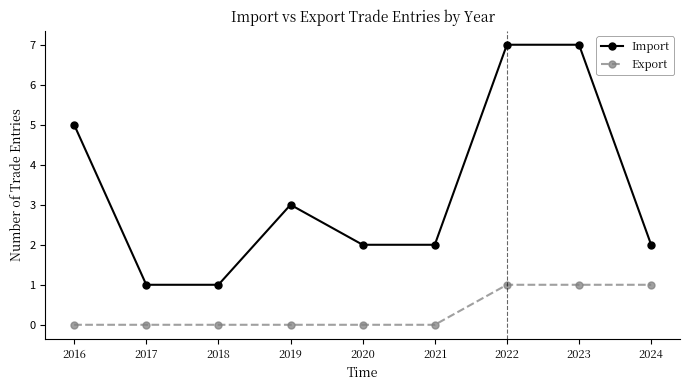

What is the difference between the maximum and second lowest values in the Export series?

1